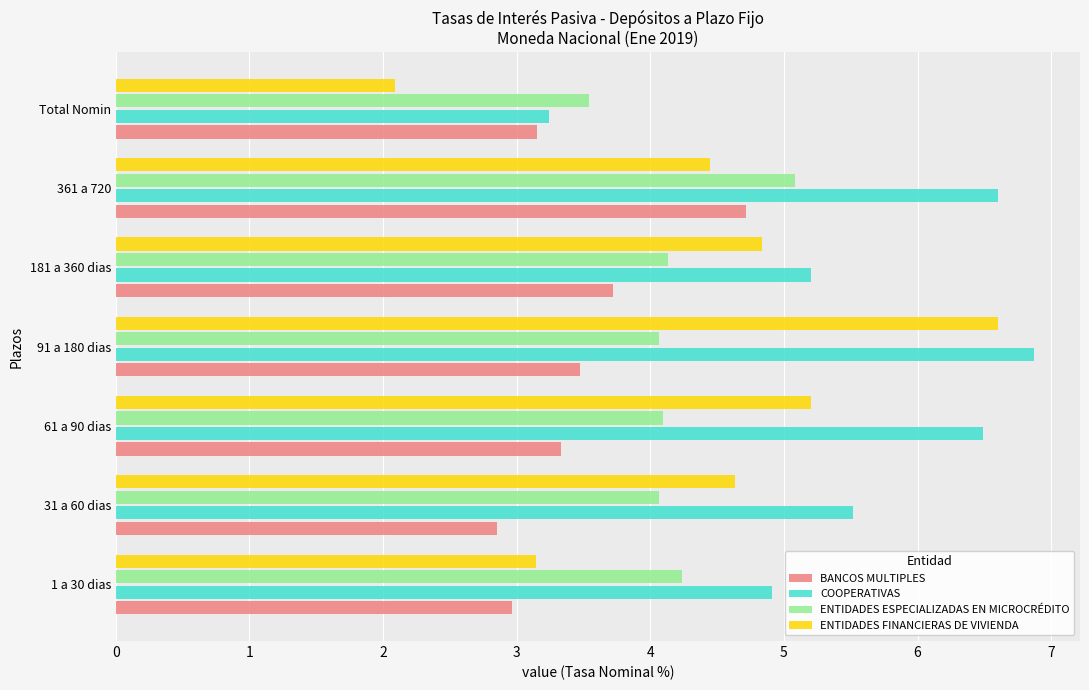

What value does the BANCOS MULTIPLES series have at 31 a 60 dias?

2.8